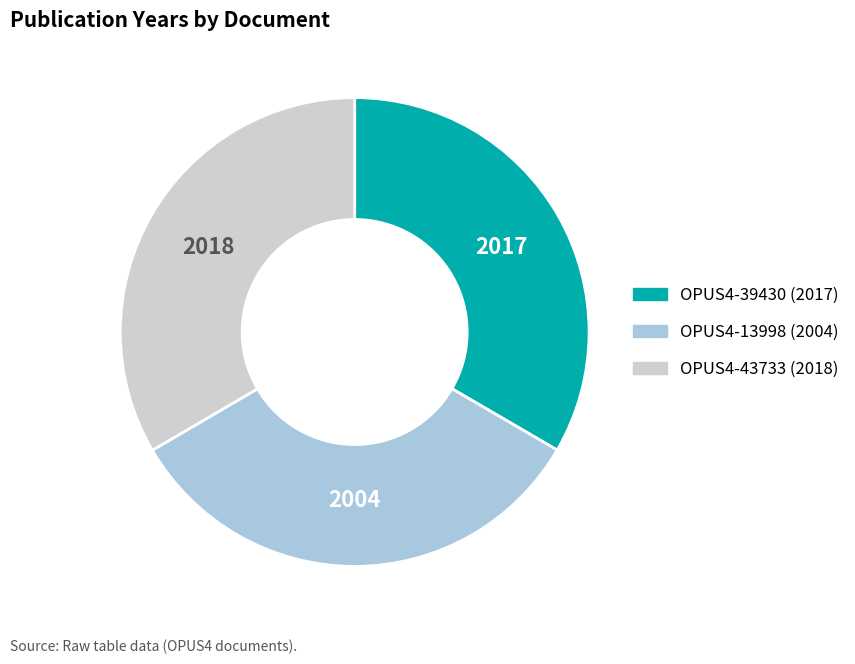

The OPUS4-39430 slice represents 19% of the pie. True or false?

False